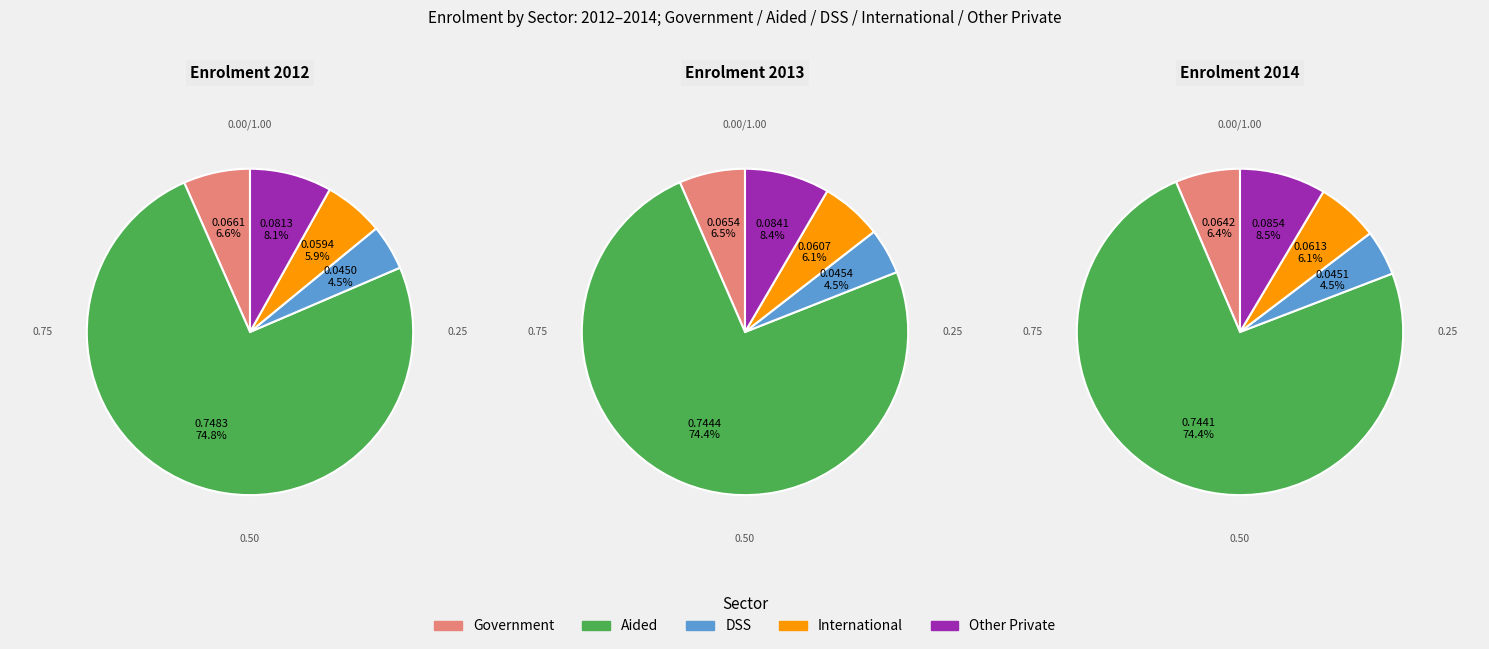

Between Government and Other Private, which is larger?

Other Private